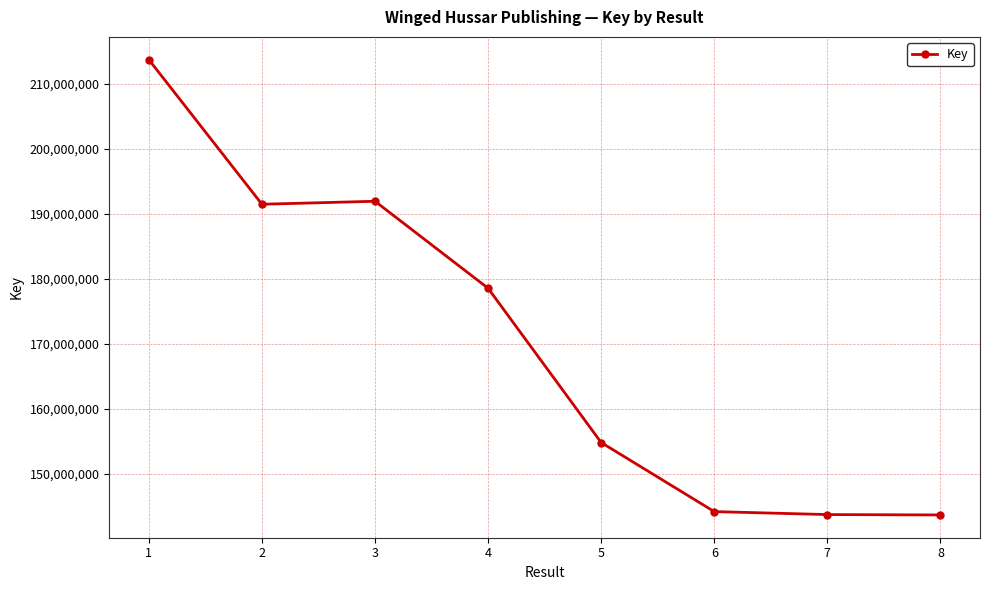

At which category does the data reach its first local peak?

3